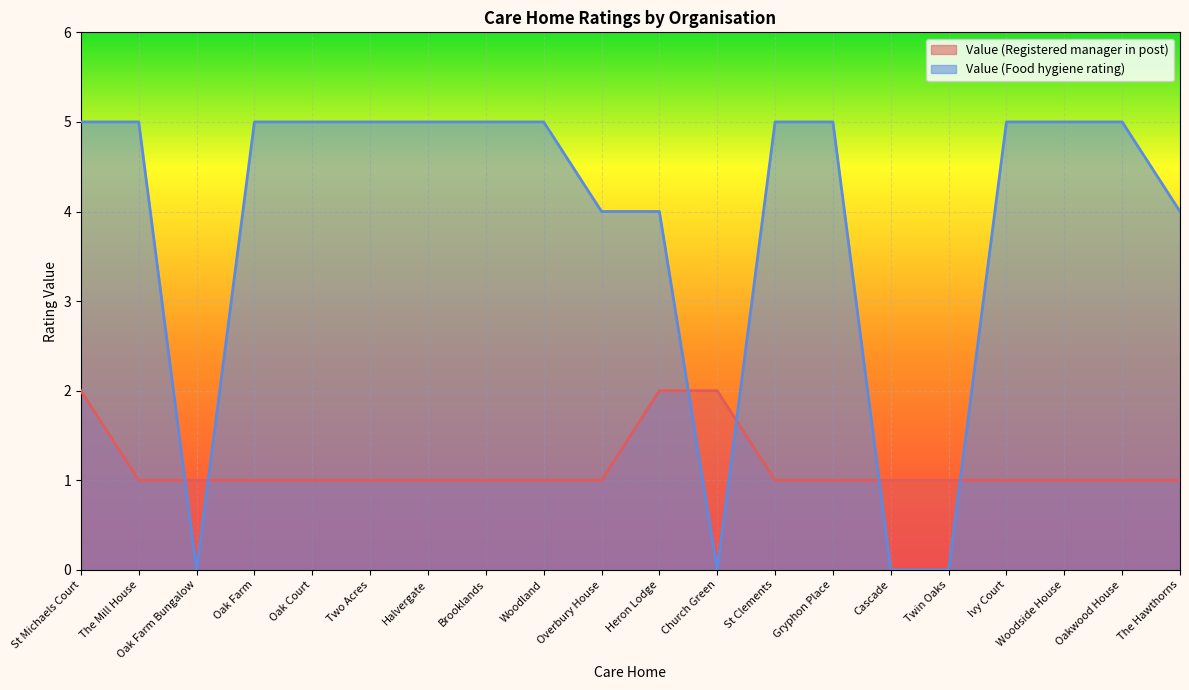

What is the average value of the Value (Registered manager in post) series?

1